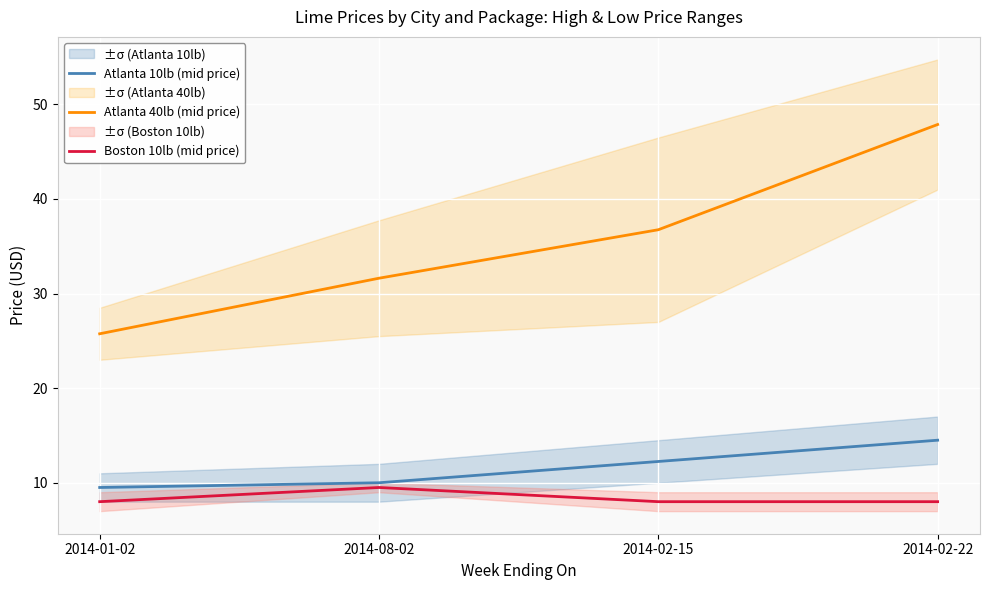

What is the minimum value for Atlanta 10lb (mid price)?

9.5